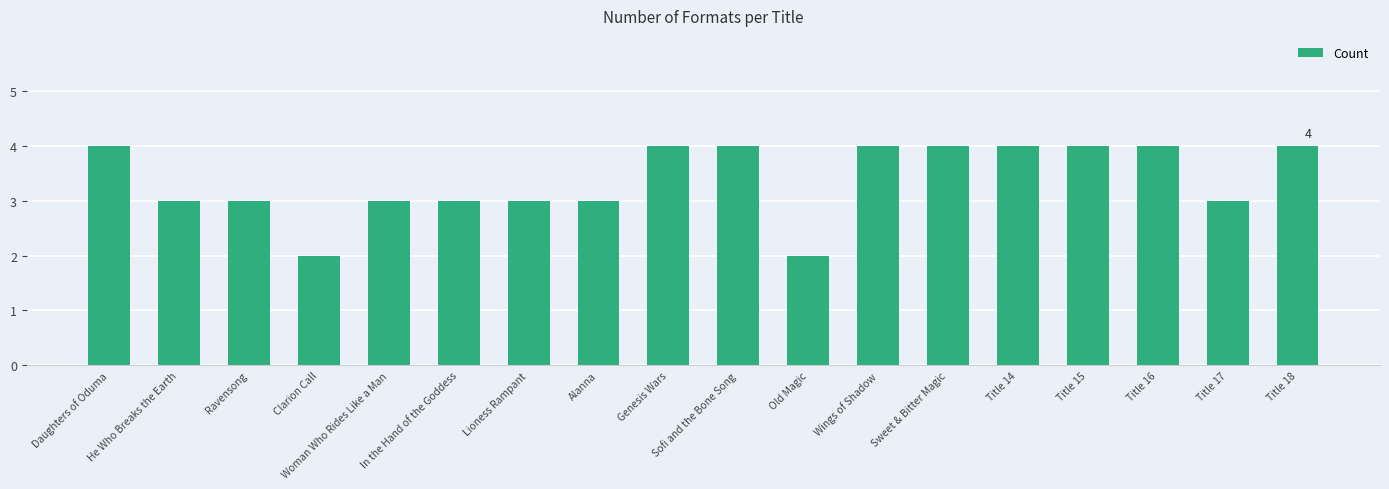

What is the label of the 13th bar from the right?

In the Hand of the Goddess